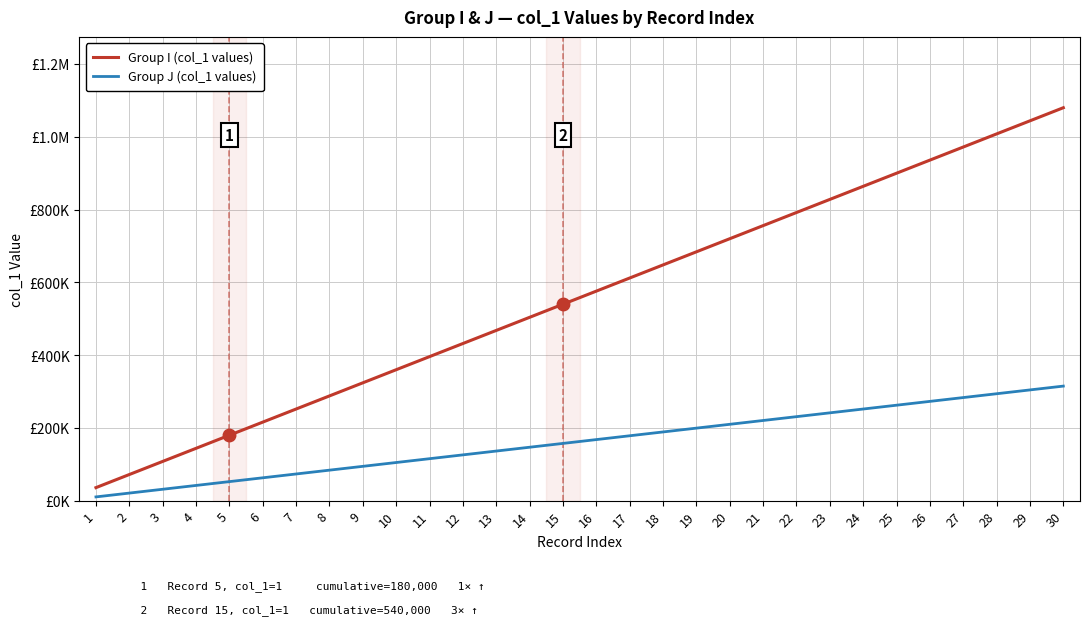

List the series in order of their peak value, lowest first.

Group J (col_1 values), Group I (col_1 values)